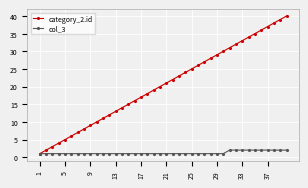

List the series in order of their peak value, lowest first.

col_3, category_2.id